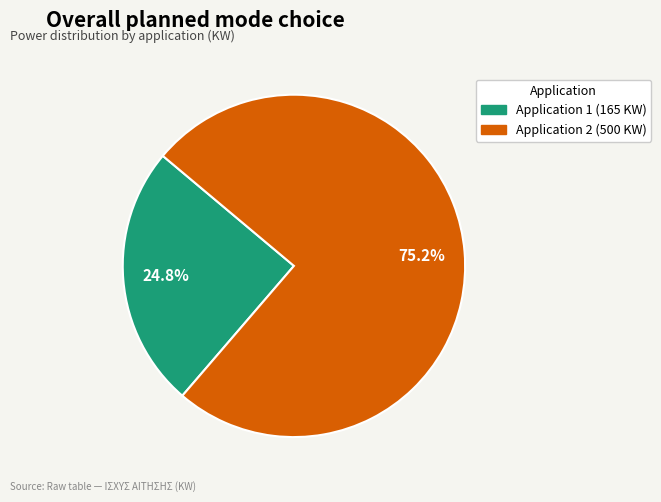

Does any single category account for the majority?

Yes